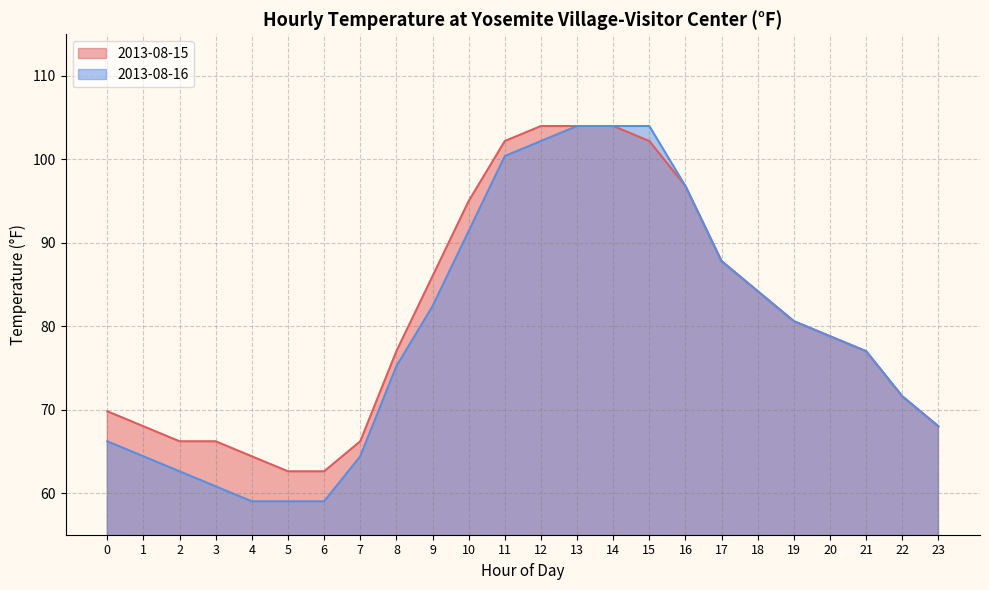

What is the sum of all 2013-08-16 values?

1903.8